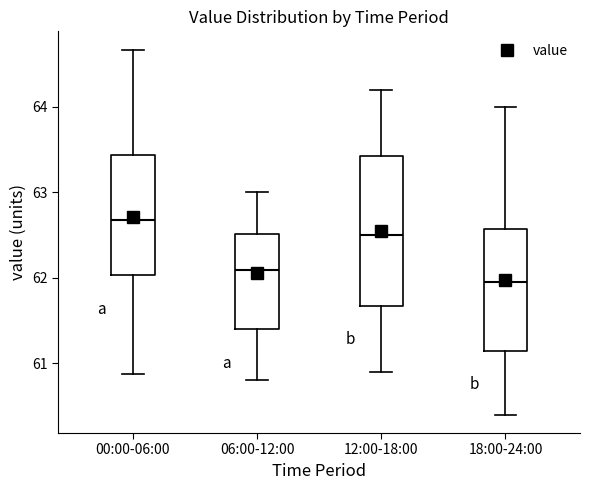

Reading left to right, read every box against the y-axis: the position of its median line, the range the box covers, and the ends of its whiskers. The values are not printed on the chart, so give them approximately, as read against the axis.

00:00-06:00: median 62.7, box 62.0 to 63.4, whiskers 60.9 to 64.7
06:00-12:00: median 62.1, box 61.4 to 62.5, whiskers 60.8 to 63.0
12:00-18:00: median 62.5, box 61.7 to 63.4, whiskers 60.9 to 64.2
18:00-24:00: median 62.0, box 61.2 to 62.6, whiskers 60.4 to 64.0